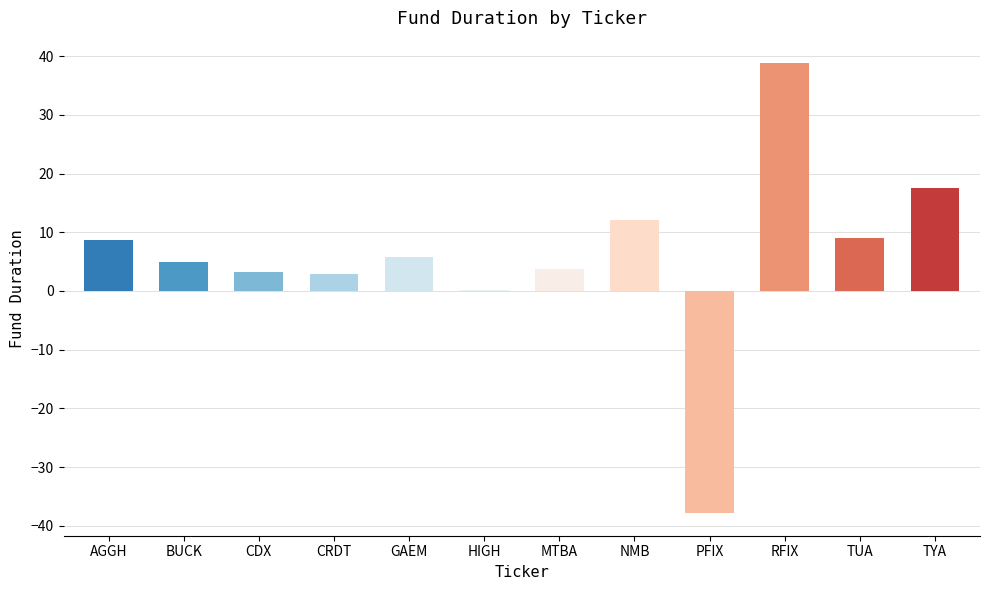

What is the change in value from HIGH to MTBA?

+3.7